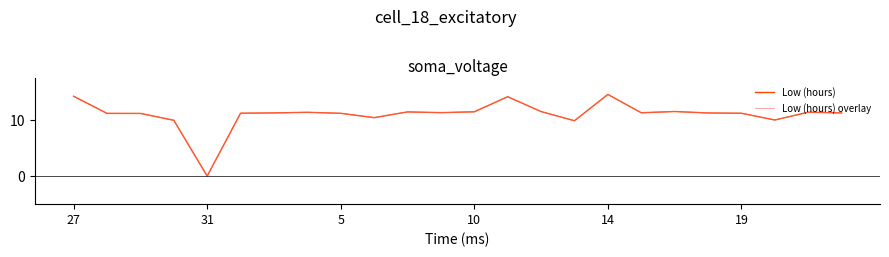

Does the chart display data point markers on the line(s)?

No